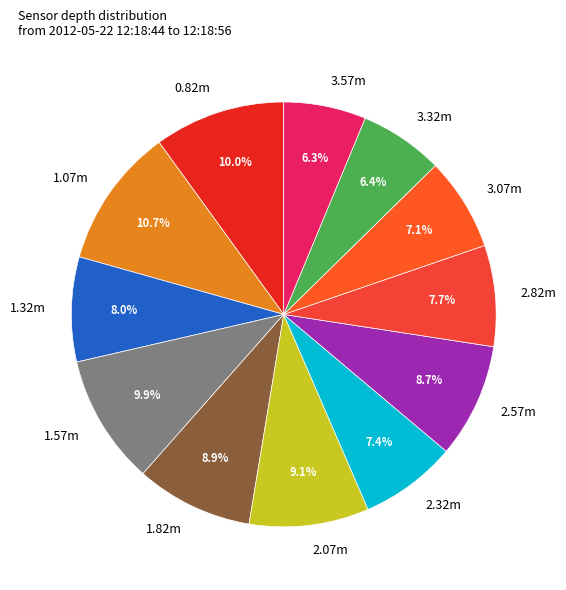

What is the ratio of the value at 2.32m to the value at 1.57m?

0.7